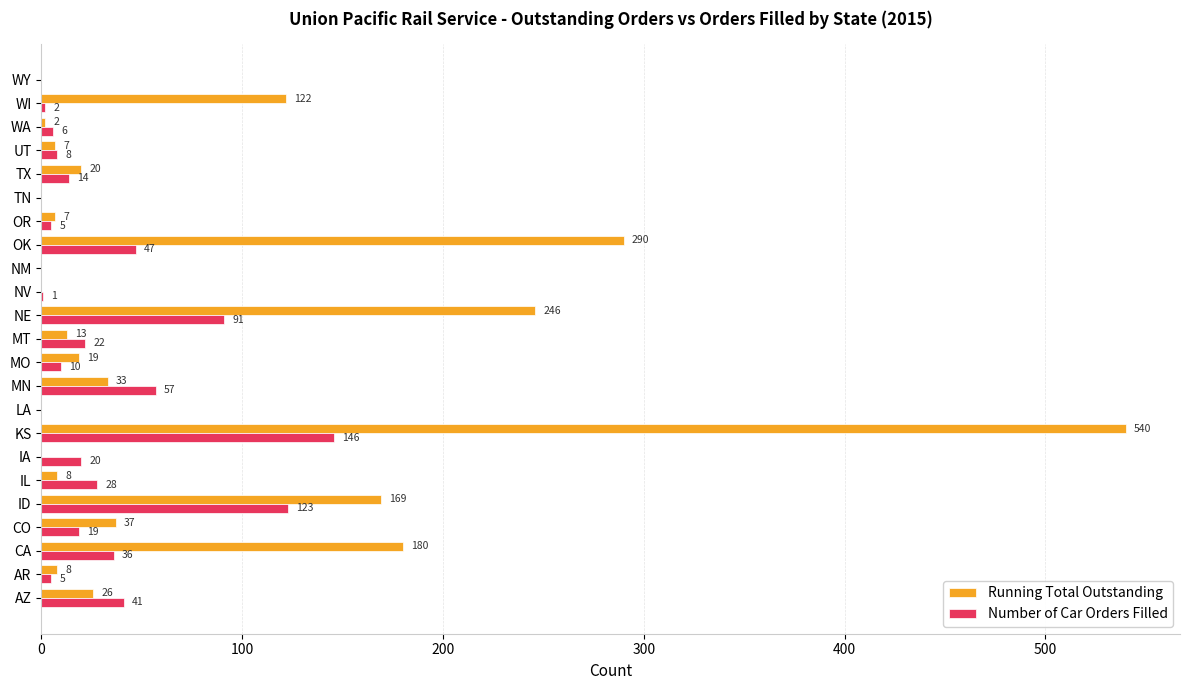

The Number of Car Orders Filled series shows 0 at WY. True or false?

True